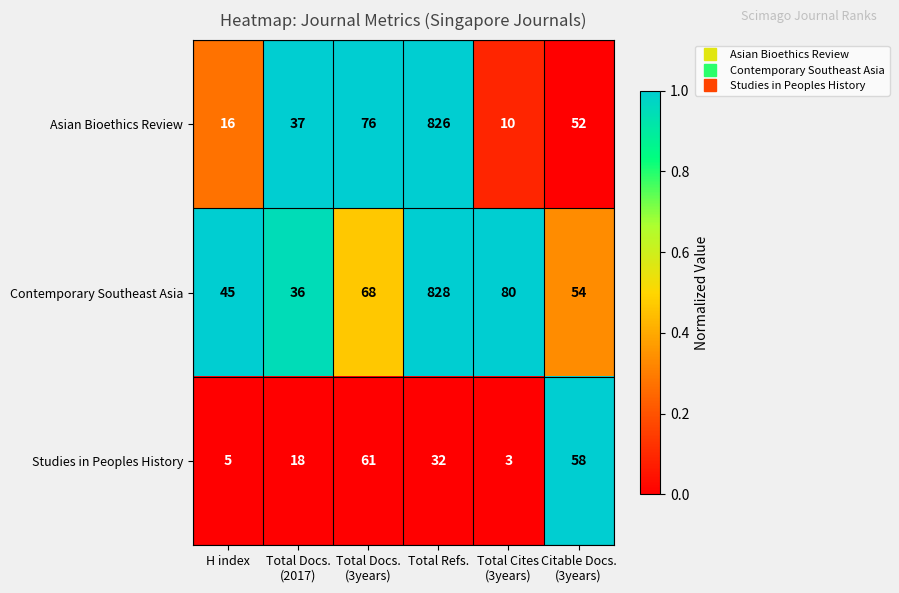

What is the approximate value of Contemporary Southeast Asia at Total Refs., to the nearest 10?

830